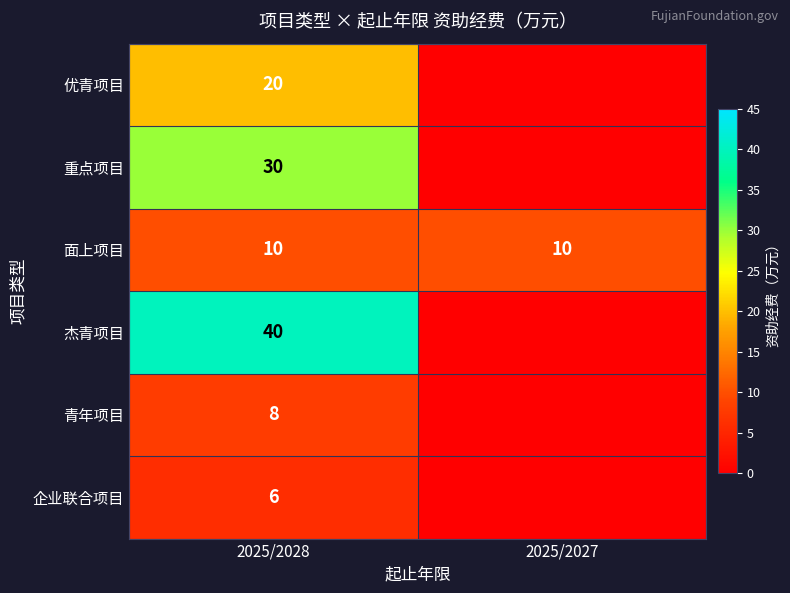

What is the total value across all series at 2025/2028?

114